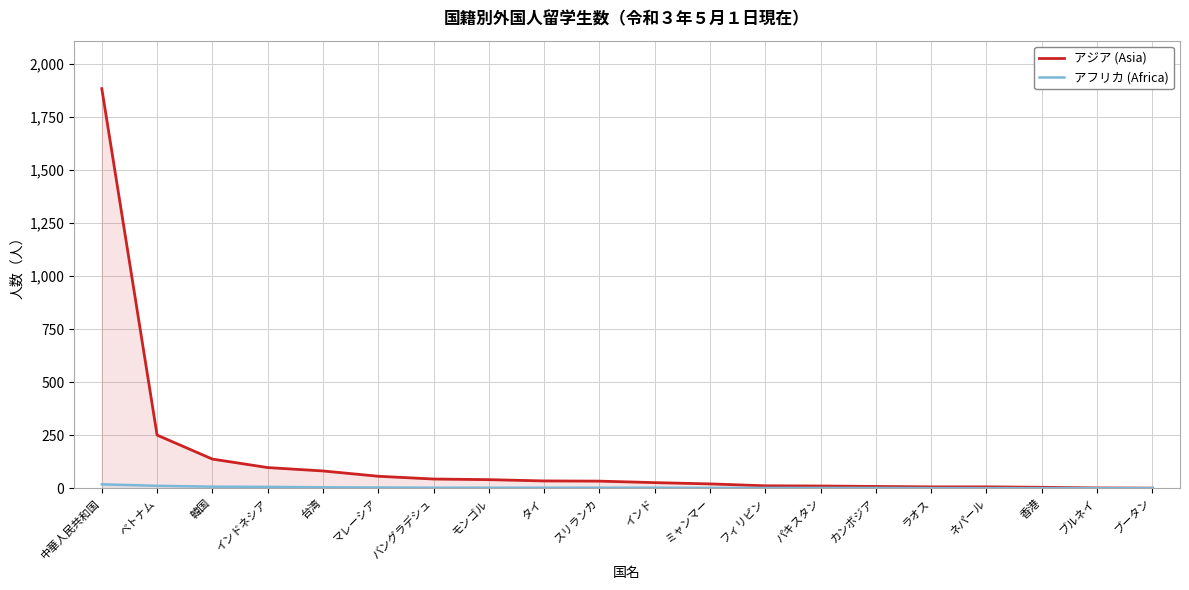

True or false: アフリカ (Africa) and アジア (Asia) cross at least once.

False